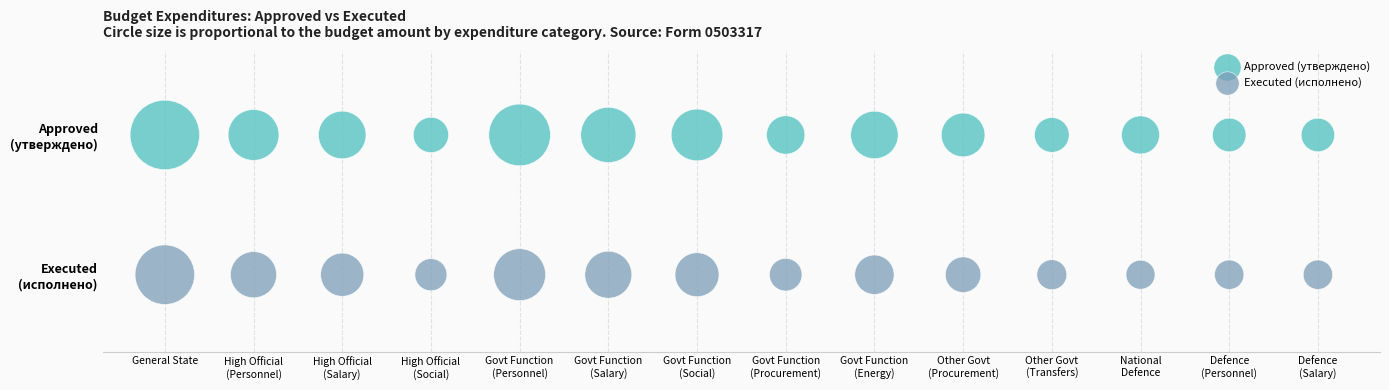

What are all the series names shown in the legend?

Approved (утверждено), Executed (исполнено)